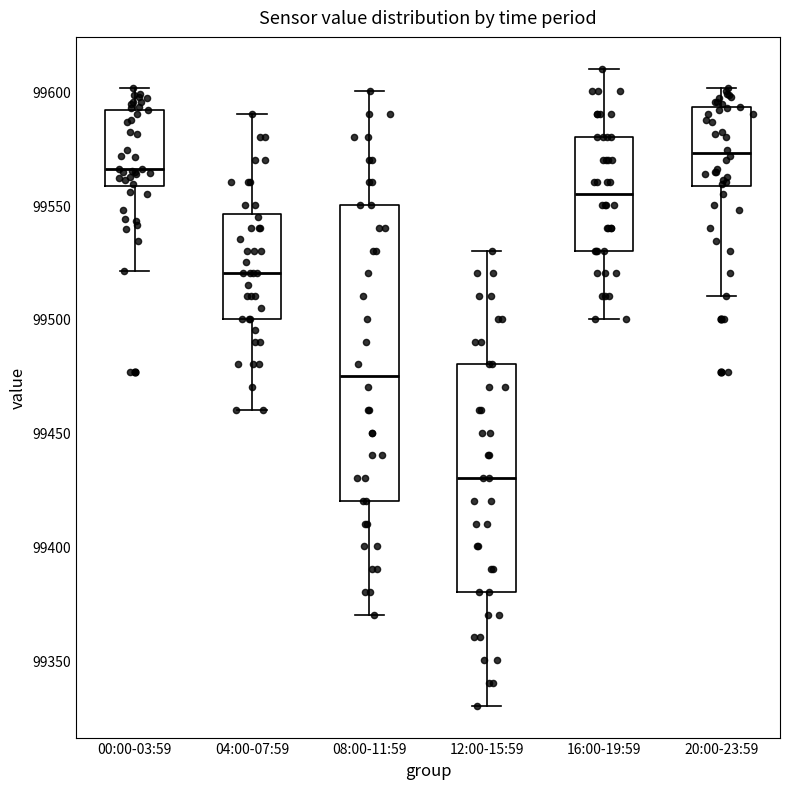

Reading left to right, transcribe this box plot: for each box, give where its median line is, the range the box spans, and where its two whiskers end, as read against the y-axis. The values are not printed on the chart, so give them approximately, as read against the axis.

00:00-03:59: median 99565, box 99560 to 99590, whiskers 99520 to 99600
04:00-07:59: median 99520, box 99500 to 99545, whiskers 99460 to 99590
08:00-11:59: median 99475, box 99420 to 99550, whiskers 99370 to 99600
12:00-15:59: median 99430, box 99380 to 99480, whiskers 99330 to 99530
16:00-19:59: median 99555, box 99530 to 99580, whiskers 99500 to 99610
20:00-23:59: median 99575, box 99560 to 99595, whiskers 99510 to 99600